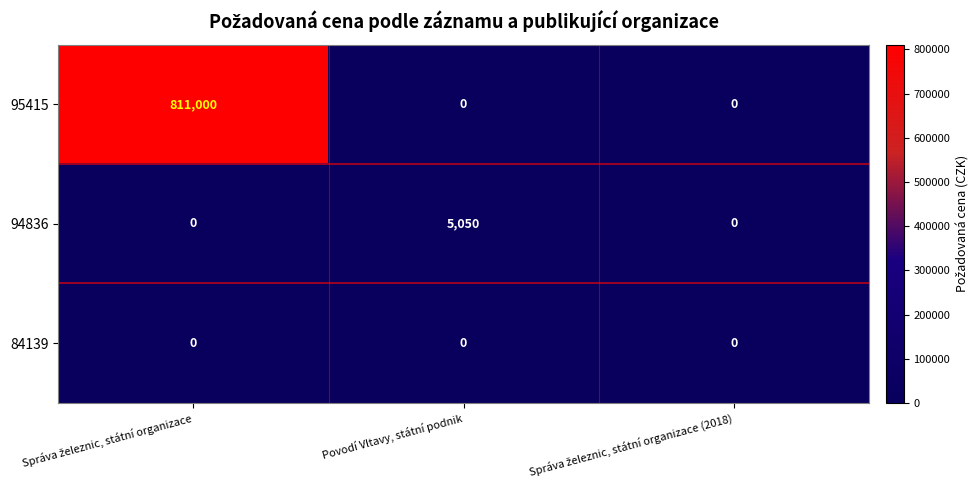

How many data points does each series have?

3